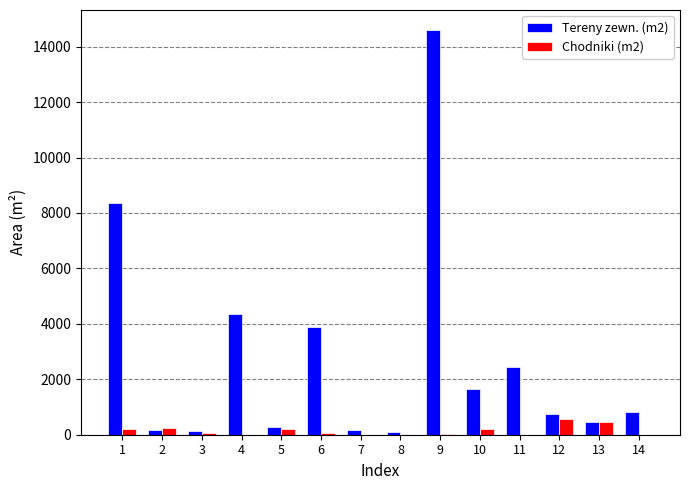

The value of Chodniki (m2) at 14 is 0. True or false?

True